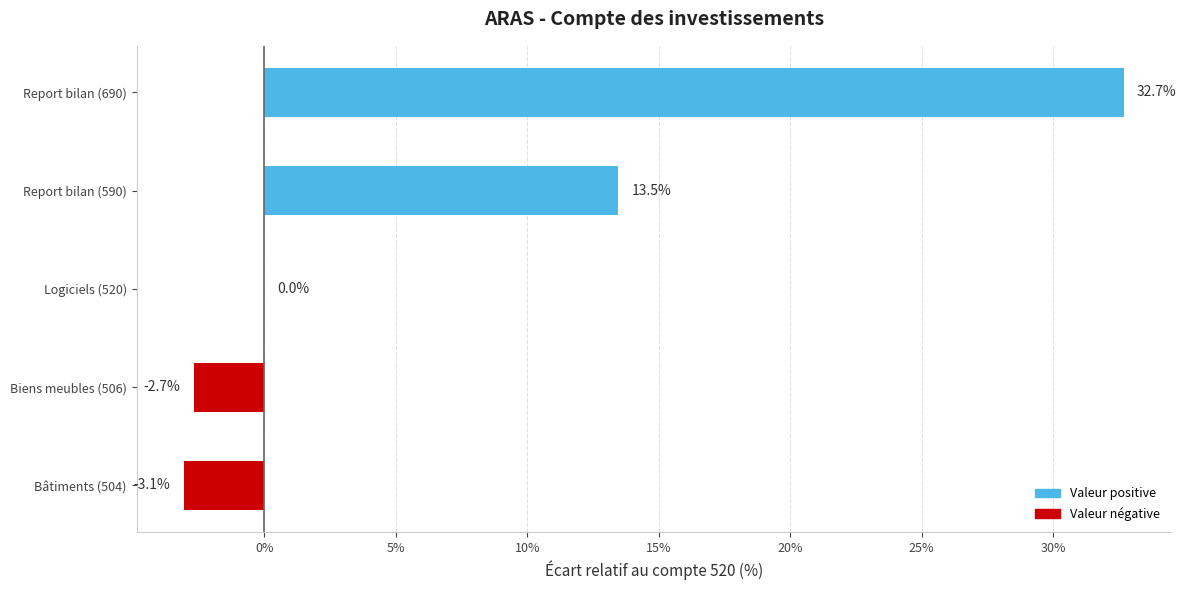

What is the change in value from Biens meubles (506) to Report bilan (690)?

+35.4